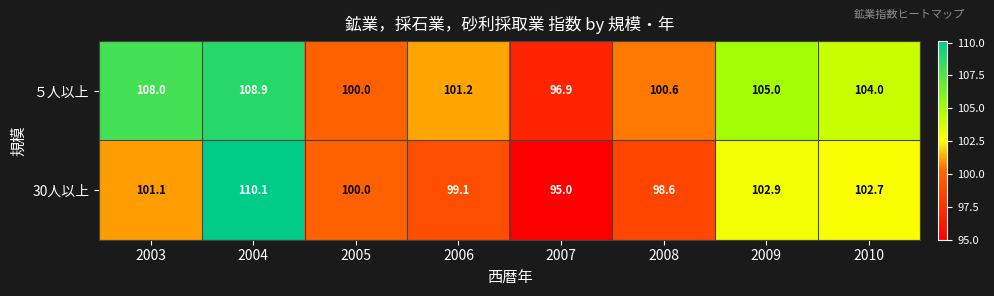

How many categories are shown in the chart?

8